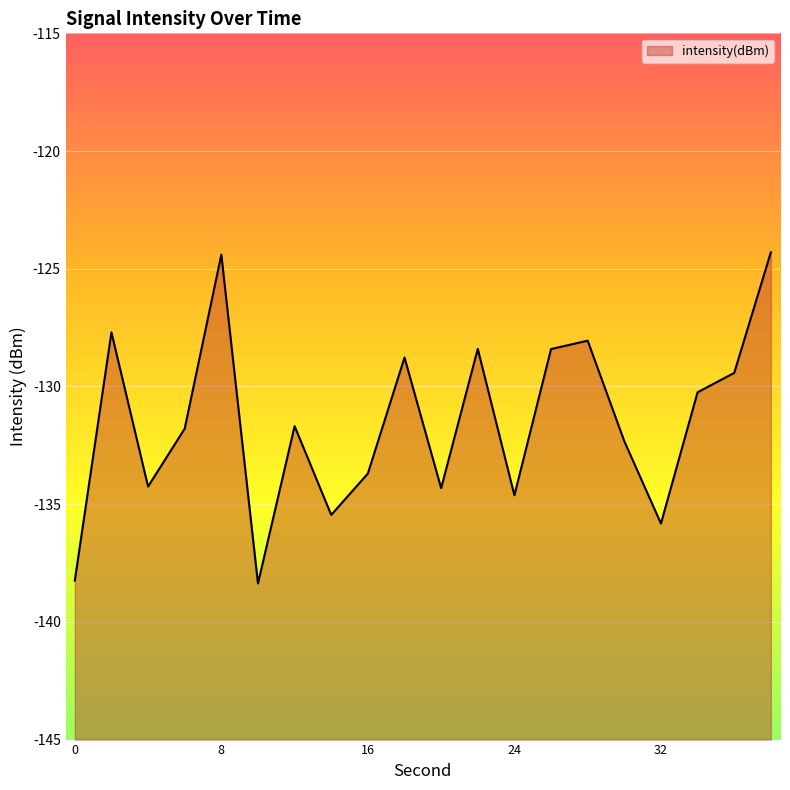

How many interior local valleys (lower than both neighbors) does the data have?

6